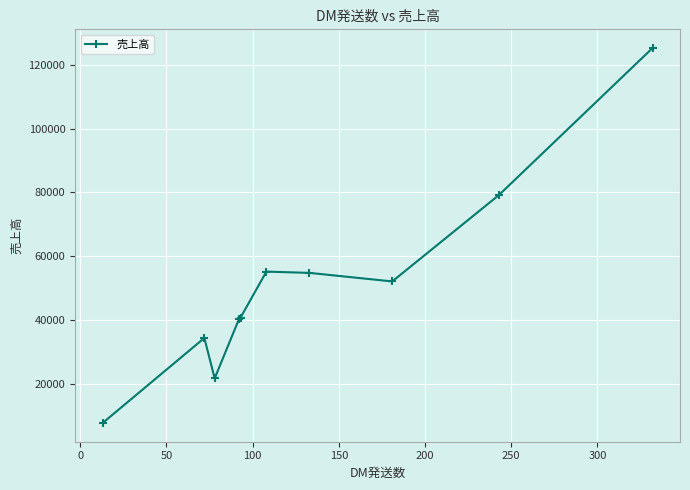

What is the difference between the second highest and second lowest values?

57449